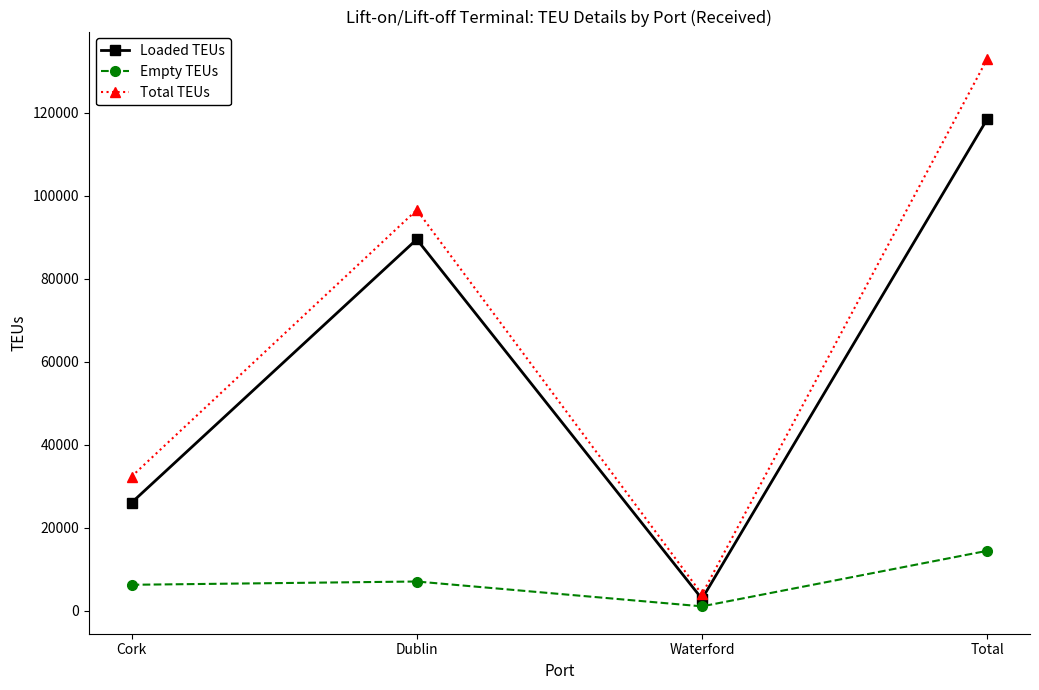

At how many categories does at least one series exceed 126485?

1